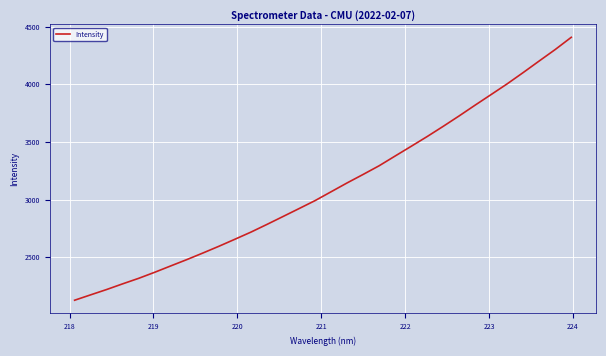

What is the minimum value shown in the chart?

2127.1